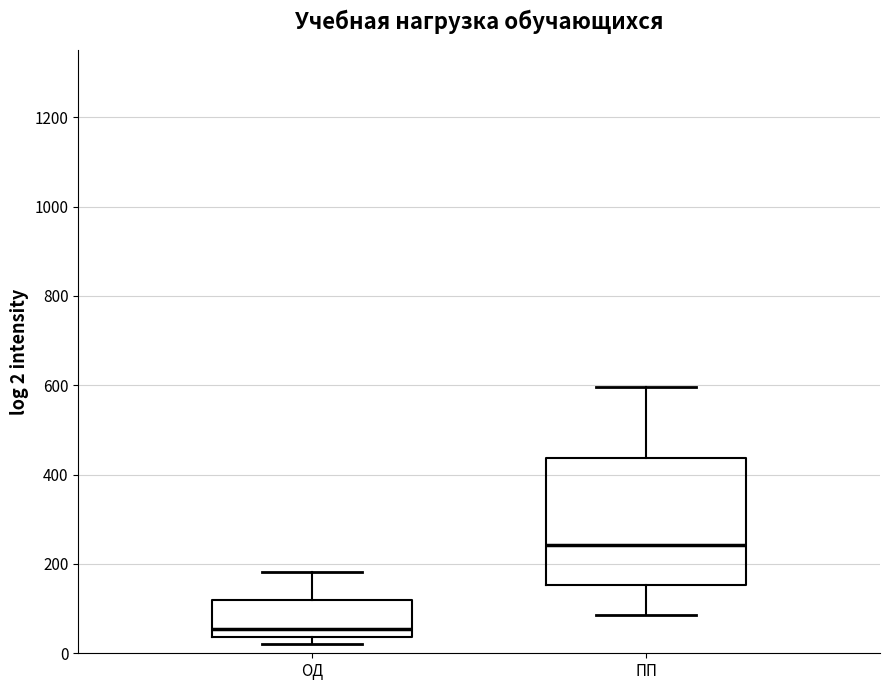

Reading left to right, transcribe this box plot: for each box, give where its median line is, the range the box spans, and where its two whiskers end, as read against the y-axis. The values are not printed on the chart, so give them approximately, as read against the axis.

ОД: median 60, box 40 to 120, whiskers 20 to 180
ПП: median 240, box 160 to 440, whiskers 80 to 600